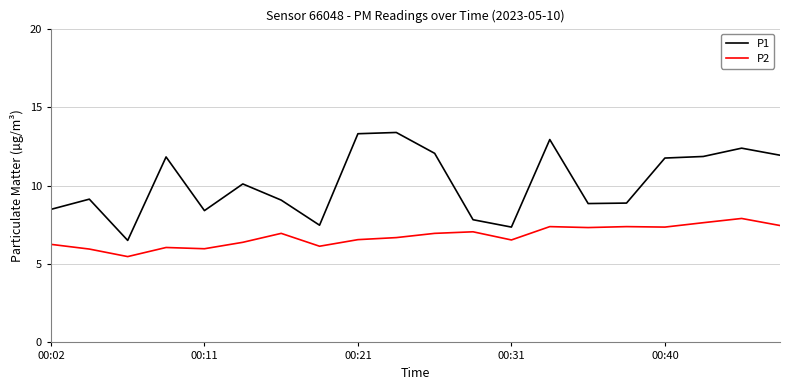

Which series has the widest spread of values?

P1